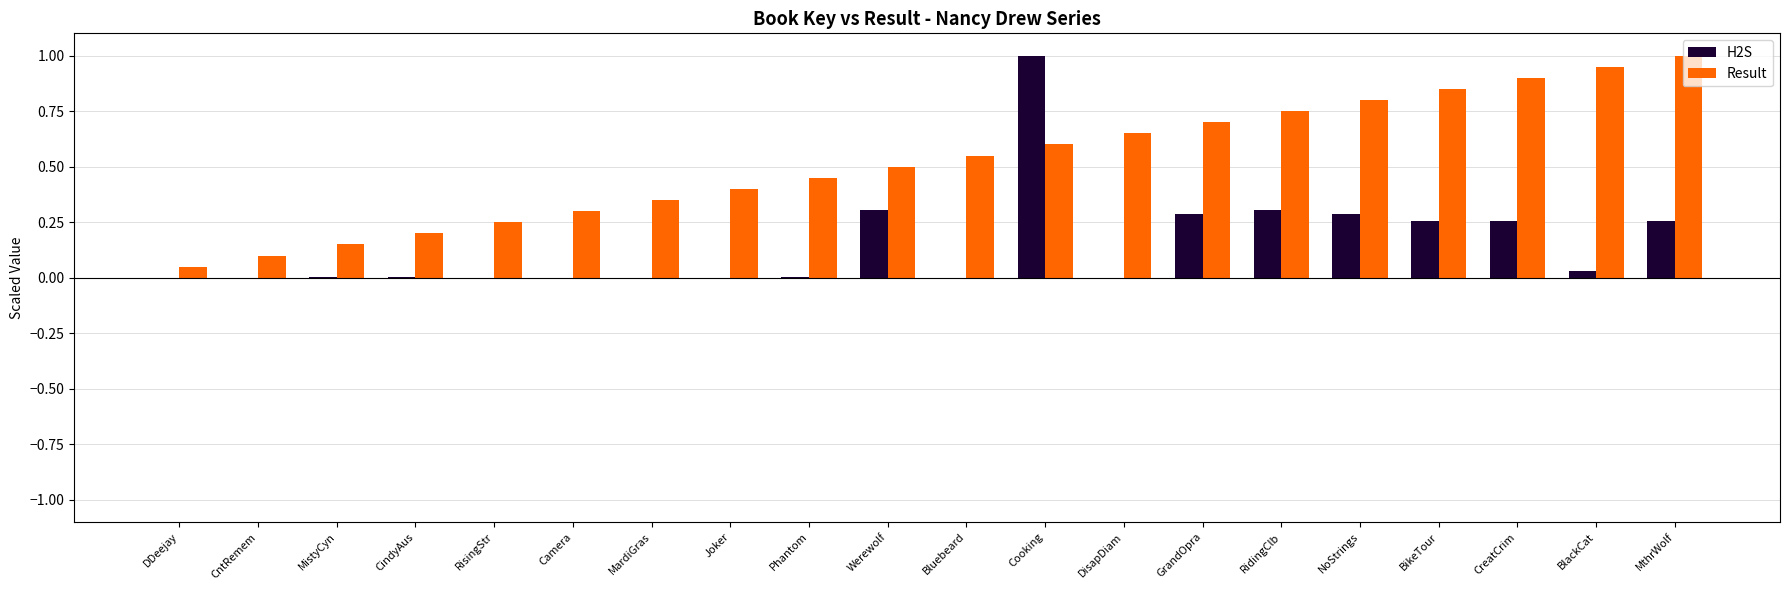

What is the sum of all H2S values?

3.0